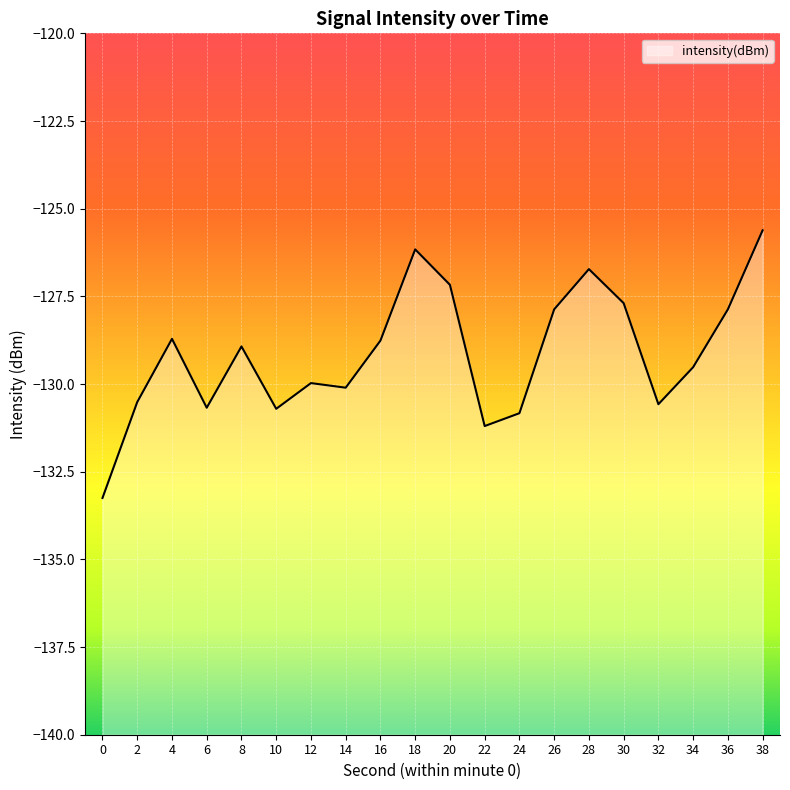

At which label does the data first exceed -128?

18